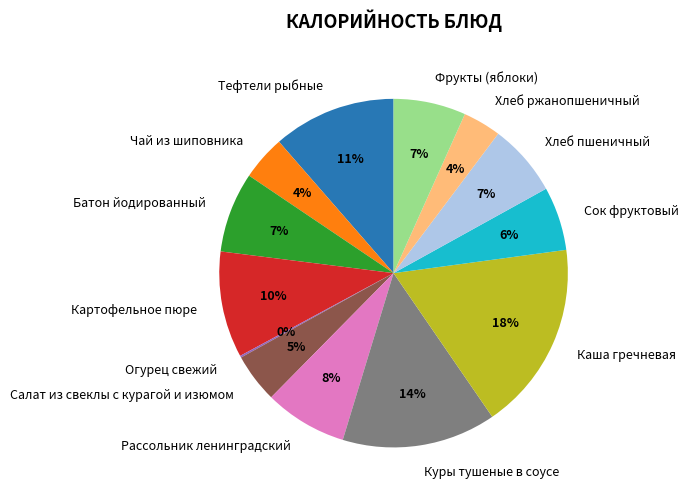

The Рассольник ленинградский slice represents 8% of the pie. True or false?

True